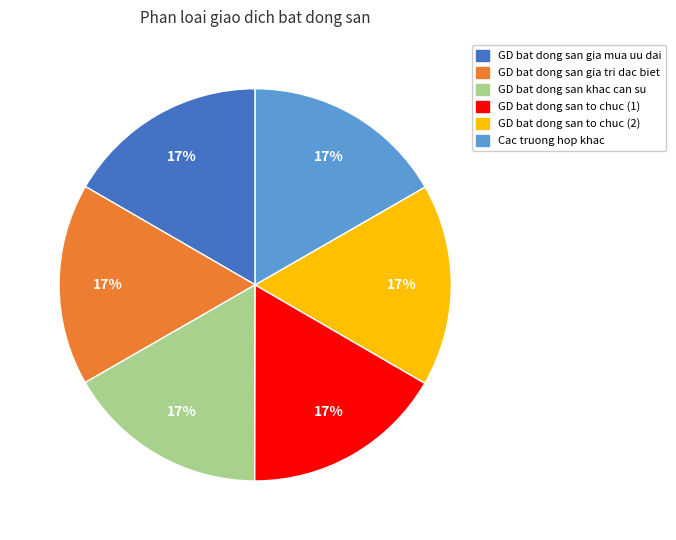

Is there any slice that represents more than half of the pie?

No